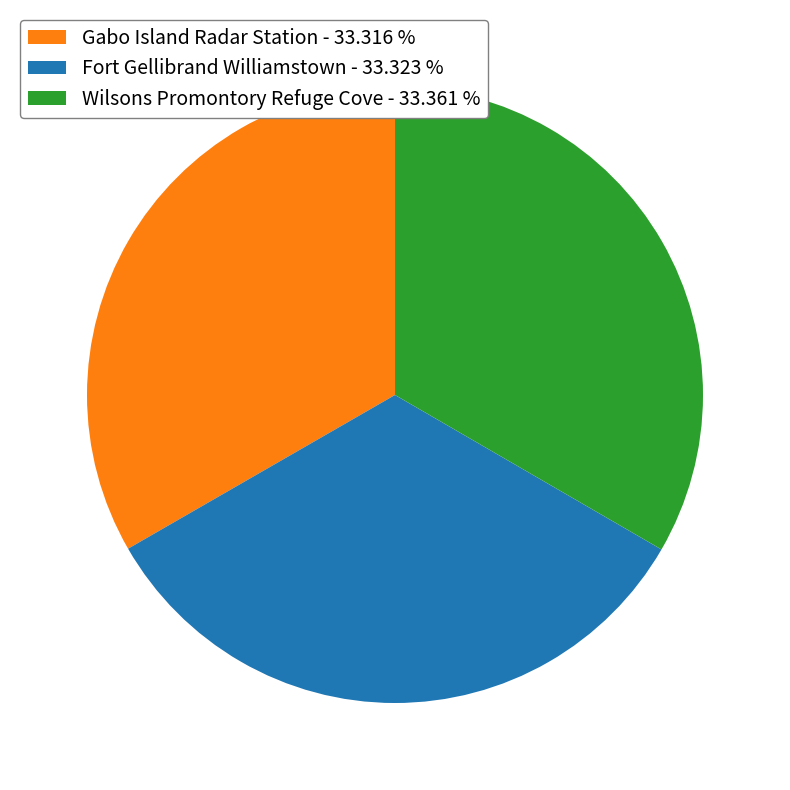

What is the ratio of the value at Gabo Island Radar Station - 33.316 % to the value at Fort Gellibrand Williamstown - 33.323 %?

1.0